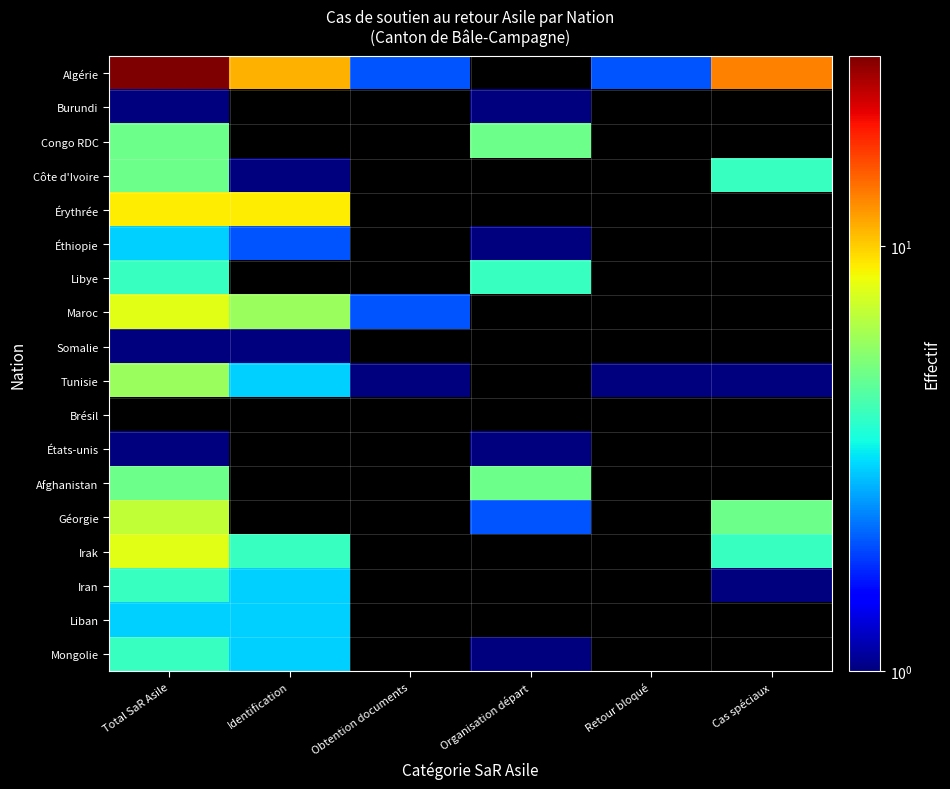

At which label does Iran reach its minimum?

Cas spéciaux